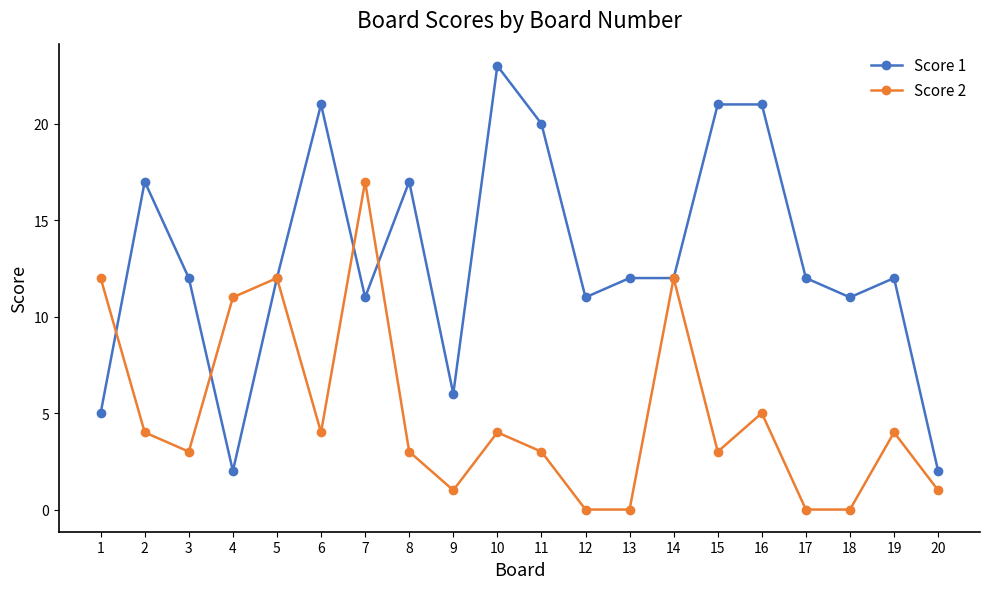

The value of Score 1 at 2 is 17. True or false?

True